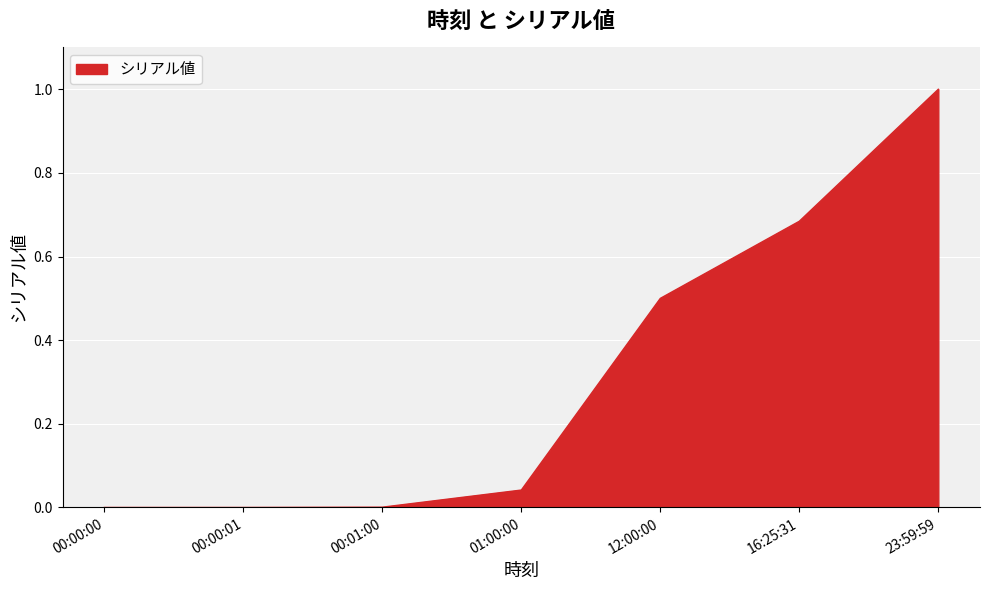

Count the number of data series in this chart.

1